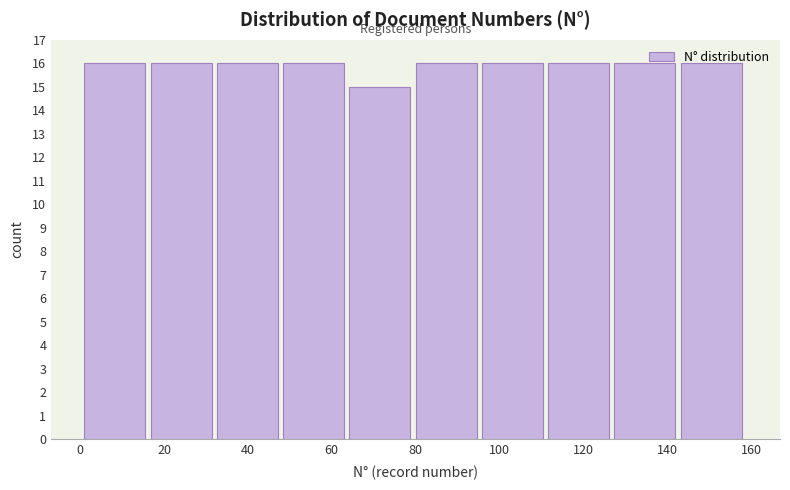

Reading left to right, transcribe this chart: for each bar, give the range it covers on the x-axis and its height. Neither the bar edges nor the heights are printed on the chart, so give them approximately, as read against the axes.

1.0 to 16.8: 16
16.8 to 32.6: 16
32.6 to 48.4: 16
48.4 to 64.2: 16
64.2 to 80.0: 15
80.0 to 95.8: 16
95.8 to 111.6: 16
111.6 to 127.4: 16
127.4 to 143.2: 16
143.2 to 159.0: 16